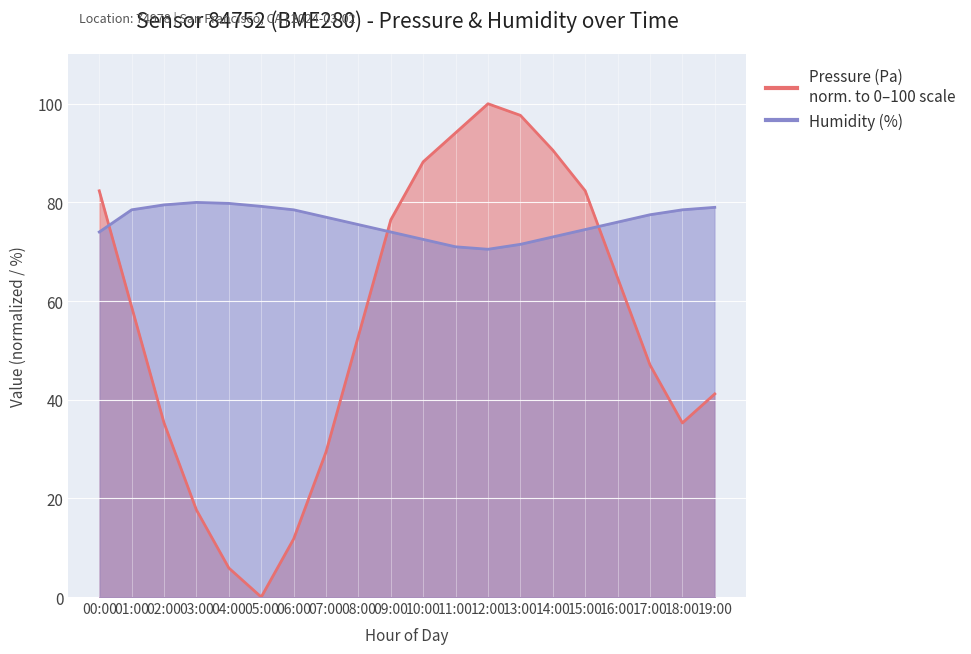

How many interior local peaks does the Humidity (%) series have?

1